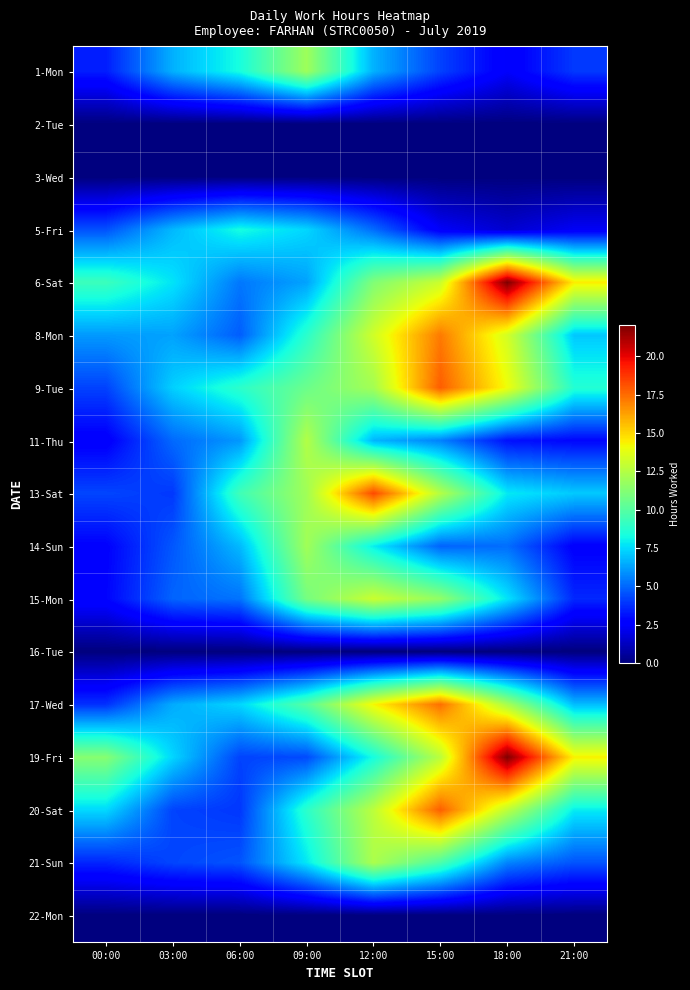

How many data points does each series have?

8